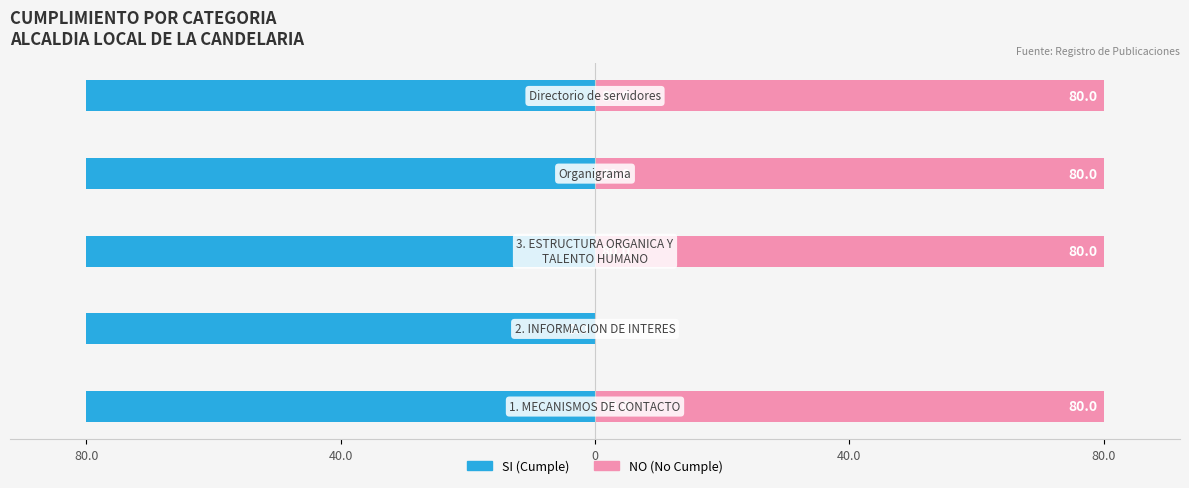

What are all the series names shown in the legend?

SI, NO